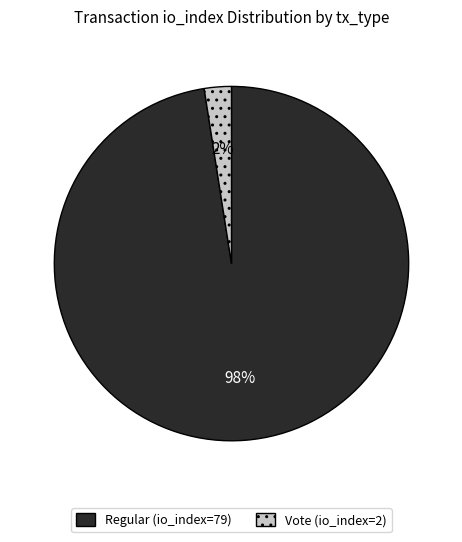

Which category has the biggest portion of the pie?

Regular (io_index=79)